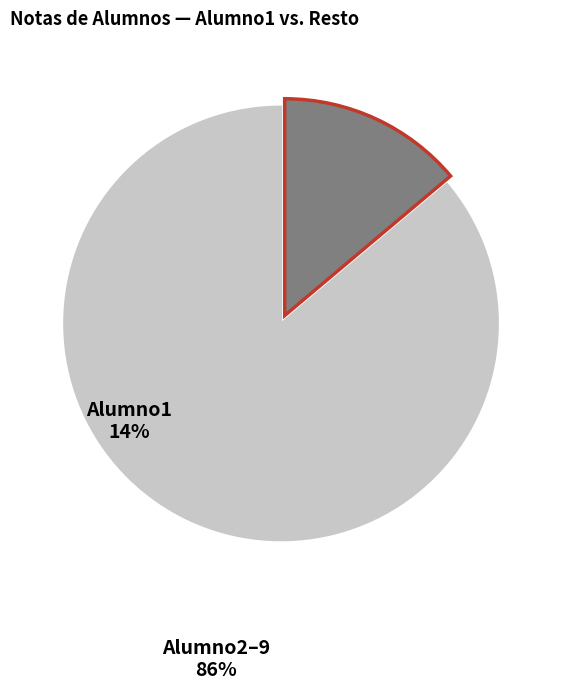

Is there any slice that represents more than half of the pie?

Yes